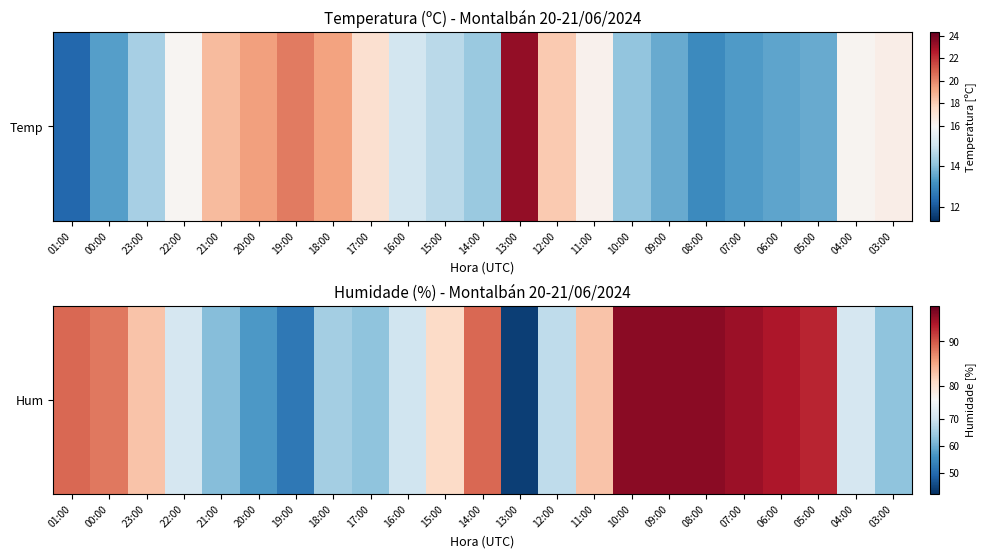

What is the smallest value displayed?

44